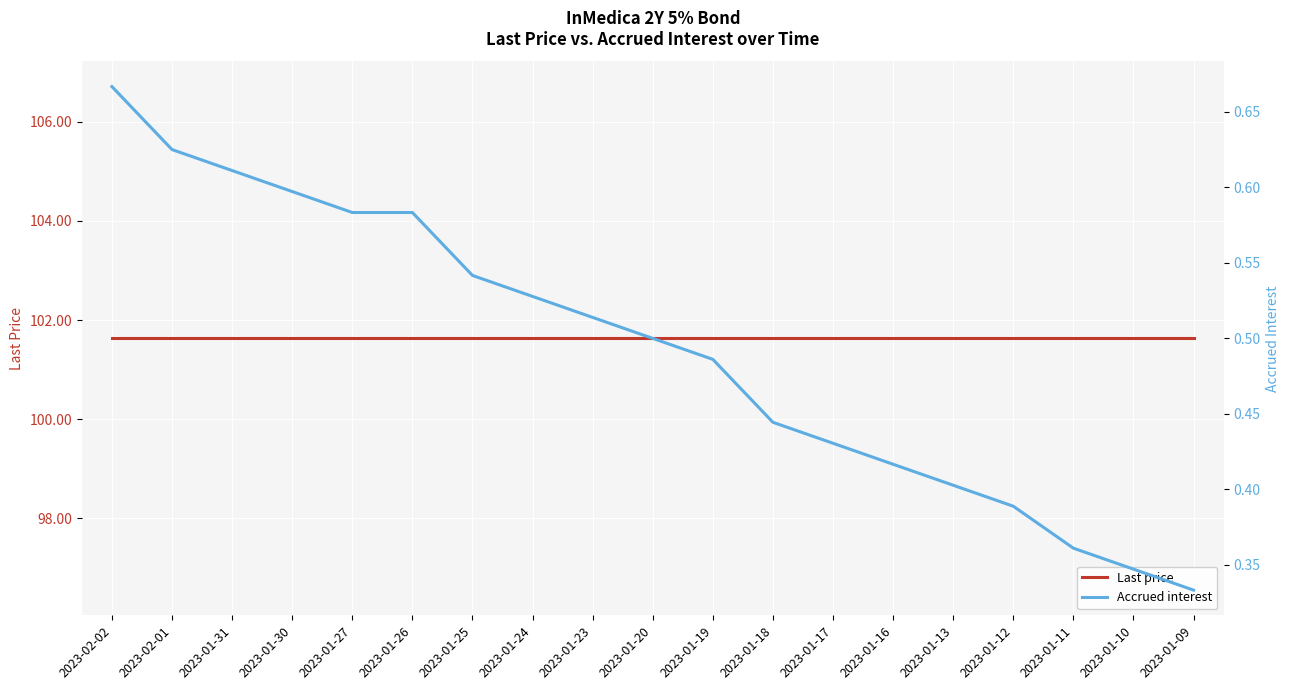

True or false: Last price and Accrued interest cross at least once.

False